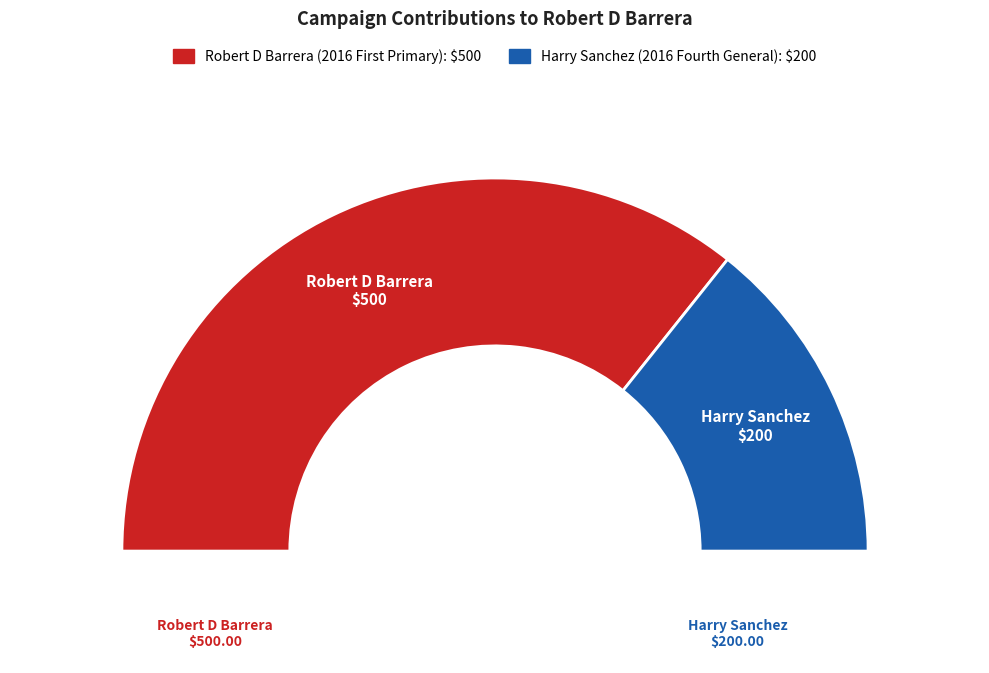

Which slice is the smallest?

Harry Sanchez (2016 Fourth General)